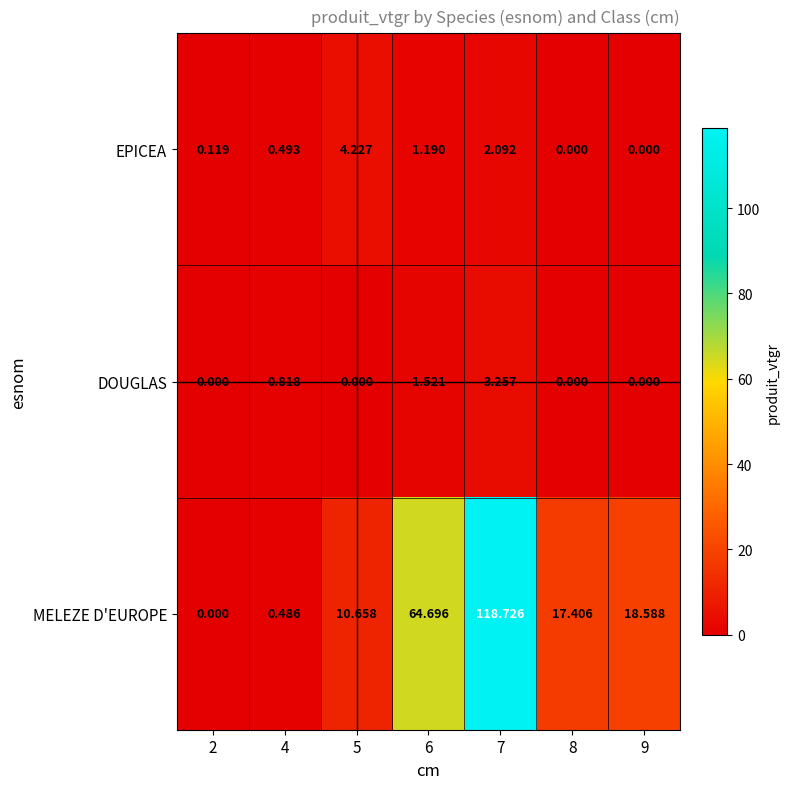

Is the value of MELEZE D'EUROPE at 6 greater than the value of DOUGLAS at 6?

Yes